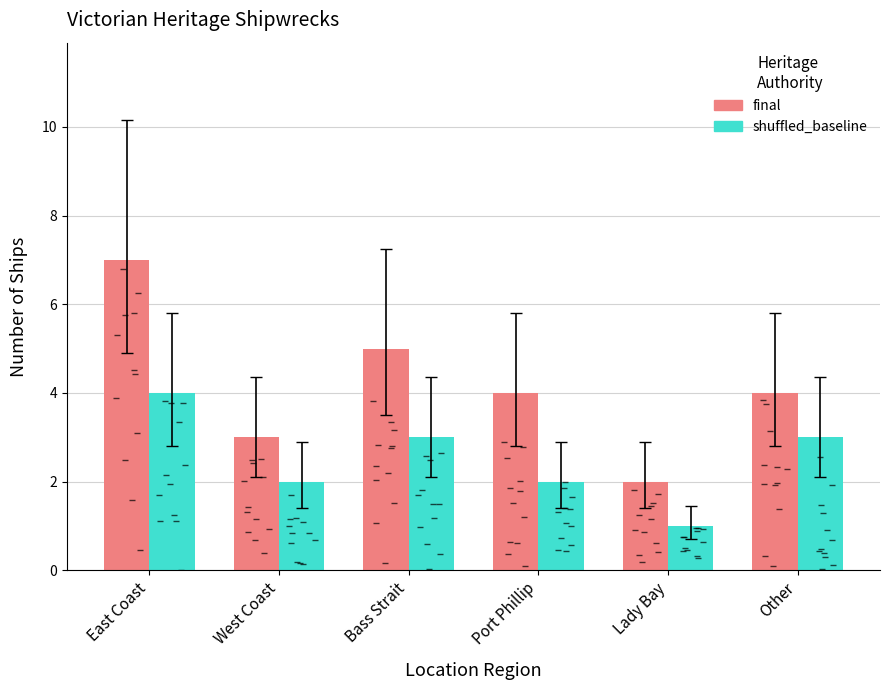

What is the average value of the final series?

4